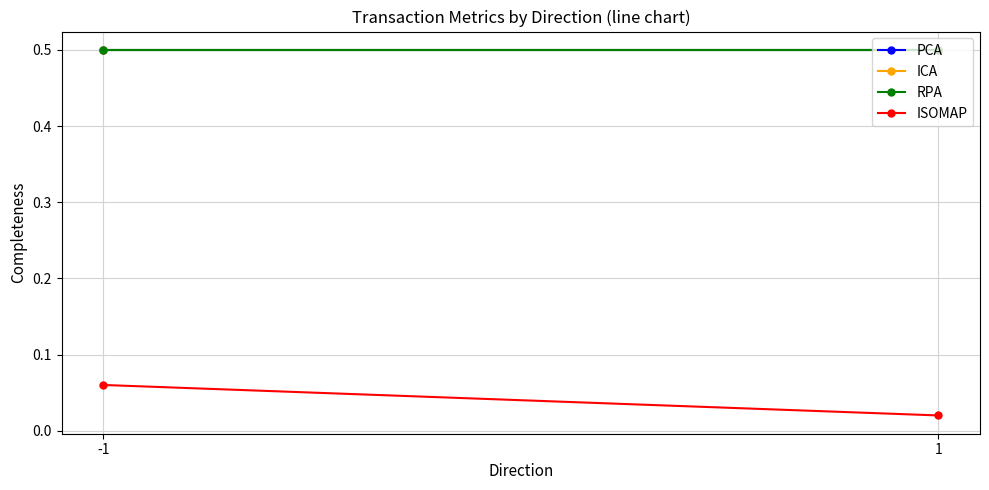

True or false: ICA has a value of 0.5 at -1.

True